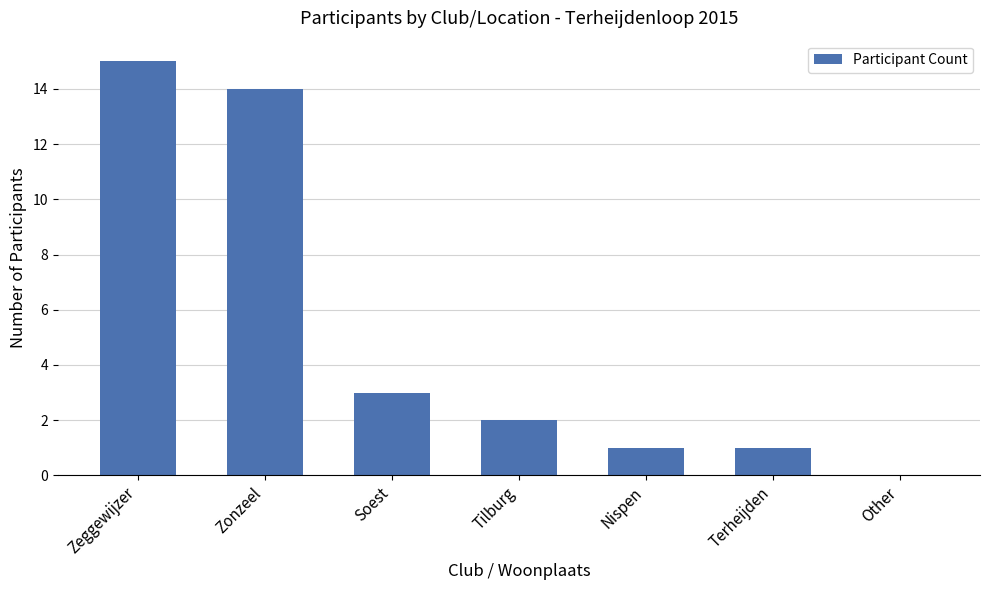

The chart shows a value of 0 at Other. True or false?

True